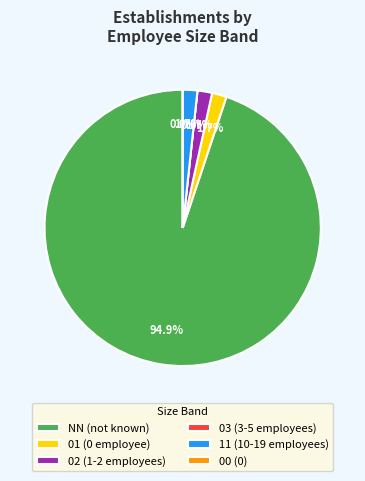

Does 11 account for over 50% of the chart?

No